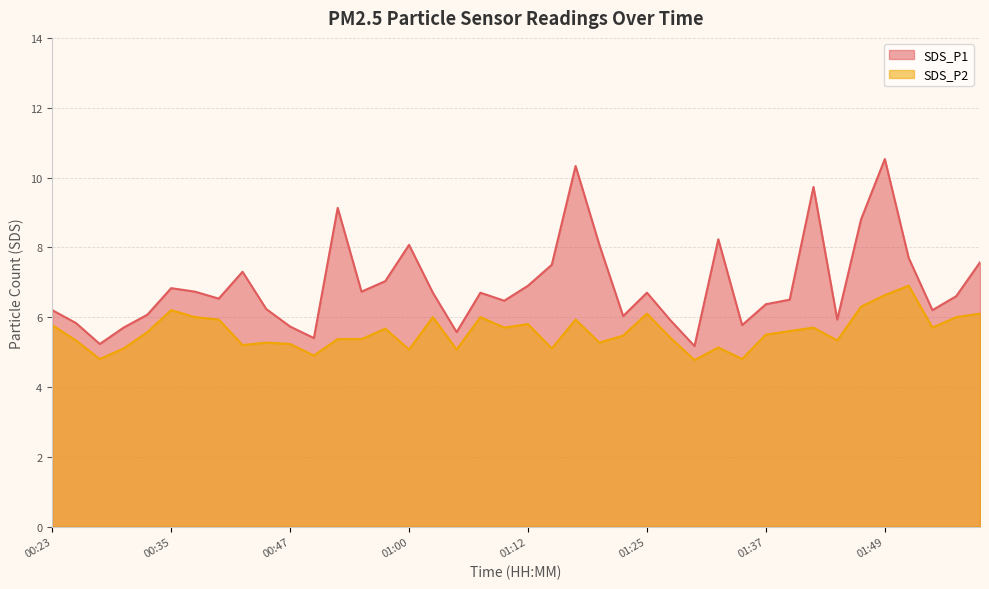

How many lines are shown in the chart?

2